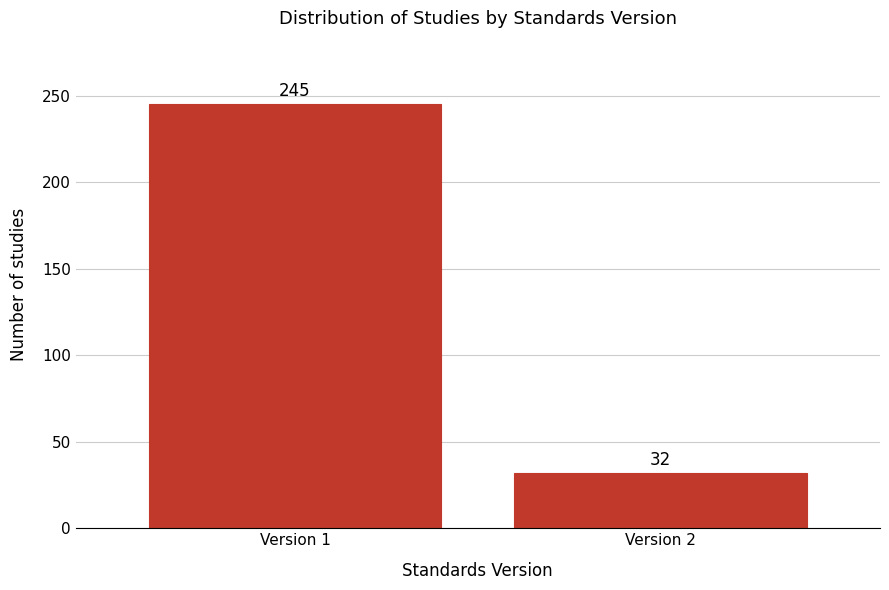

Reading left to right, list all the values displayed in this chart.

245	32